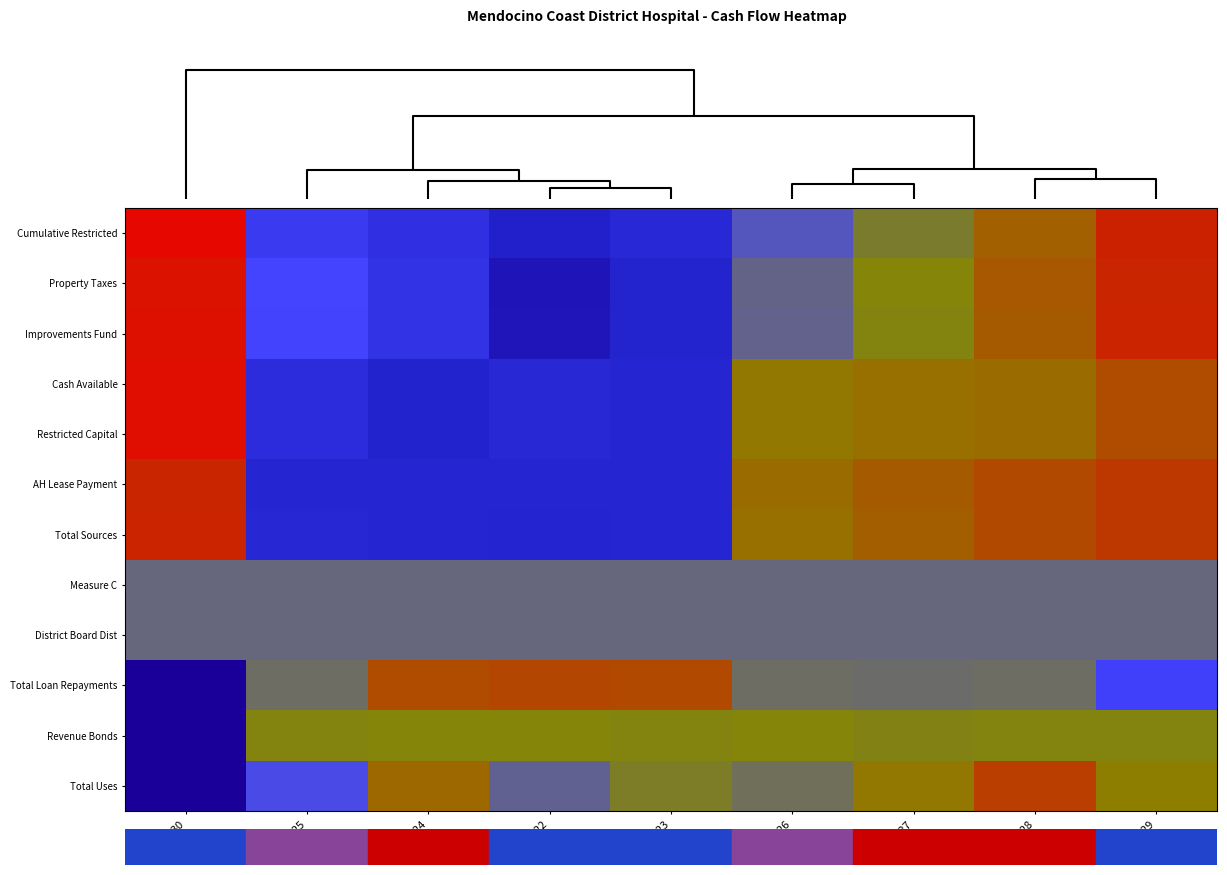

Which label corresponds to the largest value in the chart?

FY-30